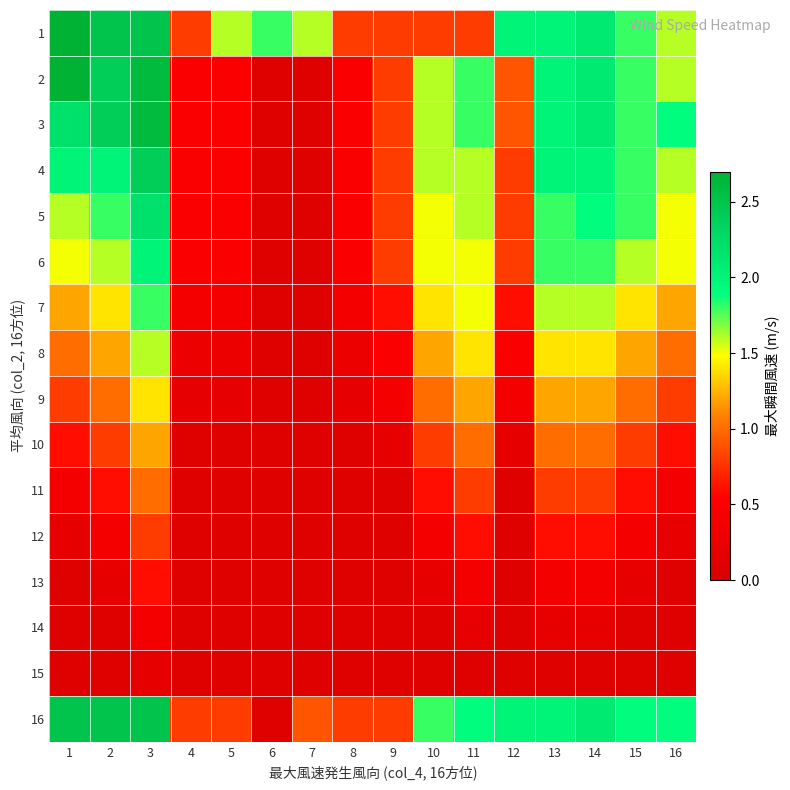

At how many categories does at least one series exceed 1?

13